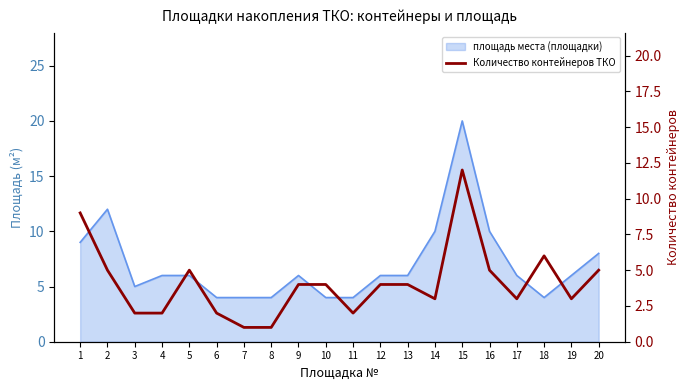

Reading right to left, what are all the values shown in this chart?

5	3	6	3	5	12	3	4	4	2	4	4	1	1	2	5	2	2	5	9